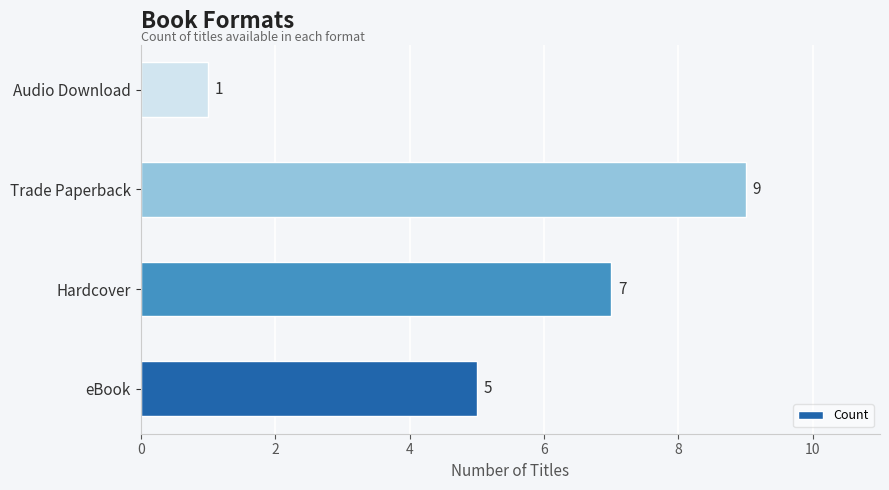

Read the value at Hardcover.

7